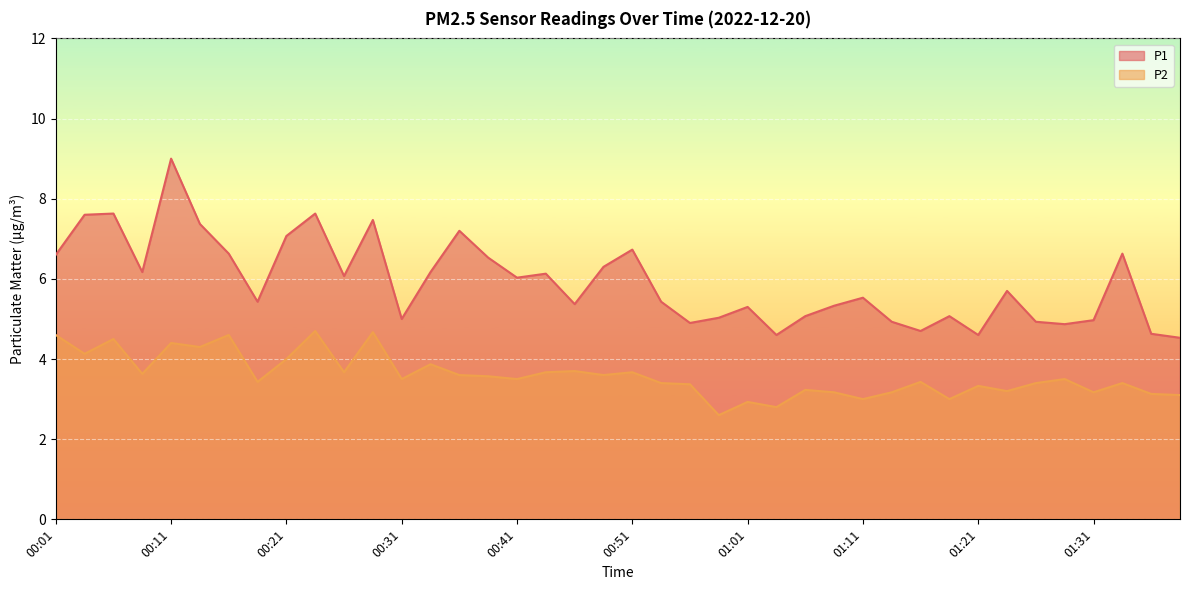

What value does the P2 series have at 00:31?

3.5